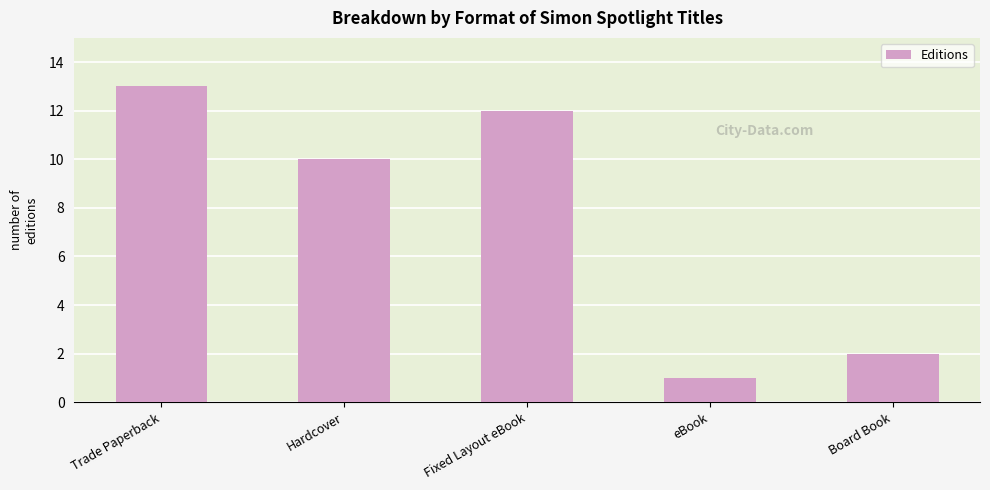

True or false: the data shows 1 at eBook.

True